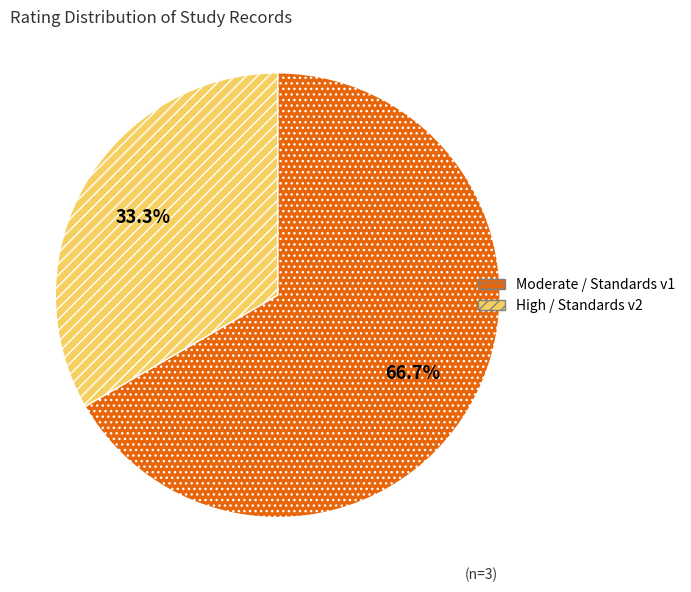

To the nearest percent, what is the average slice percentage?

50%